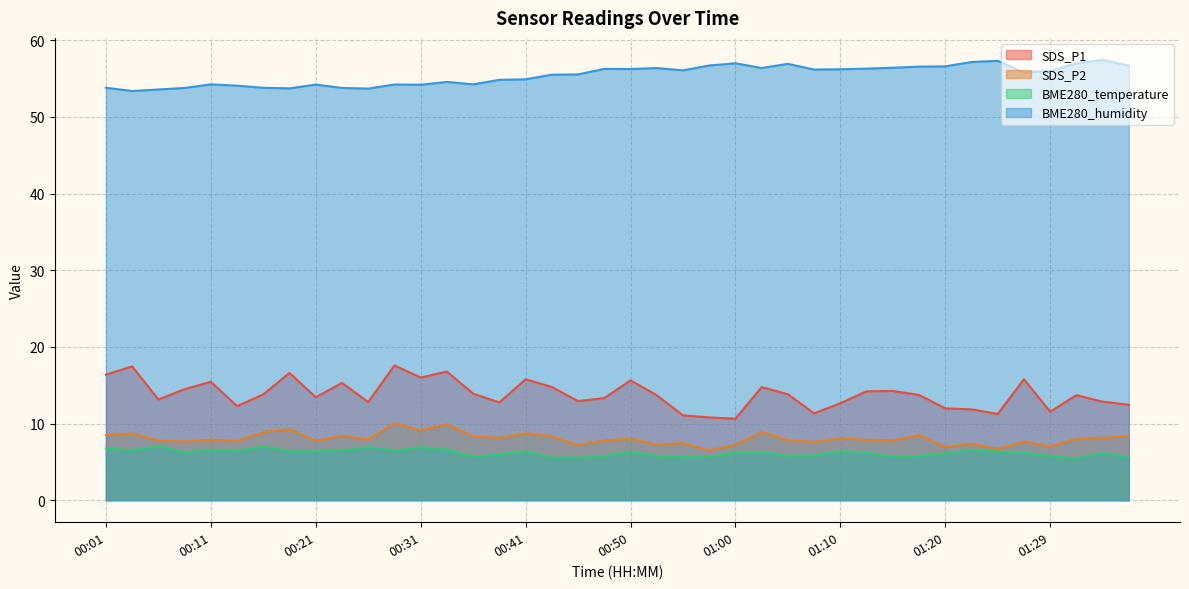

What is the label of the 21st point from the right?

00:48